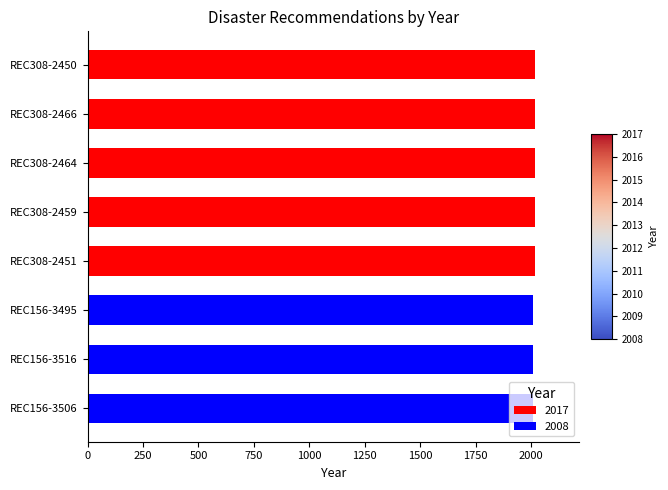

What is the ratio of the value at REC308-2459 to the value at REC308-2464?

1.0